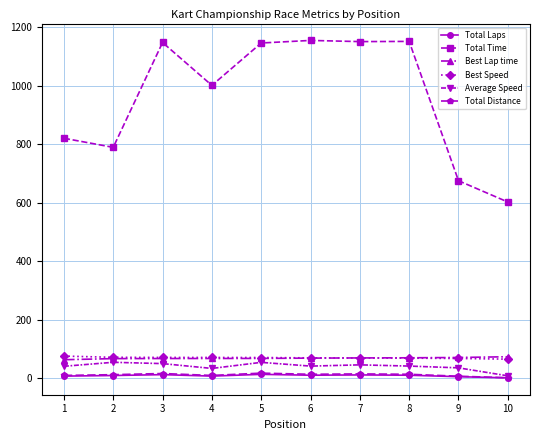

What is the value of the Best Speed point at the 6th from the left?

69.4